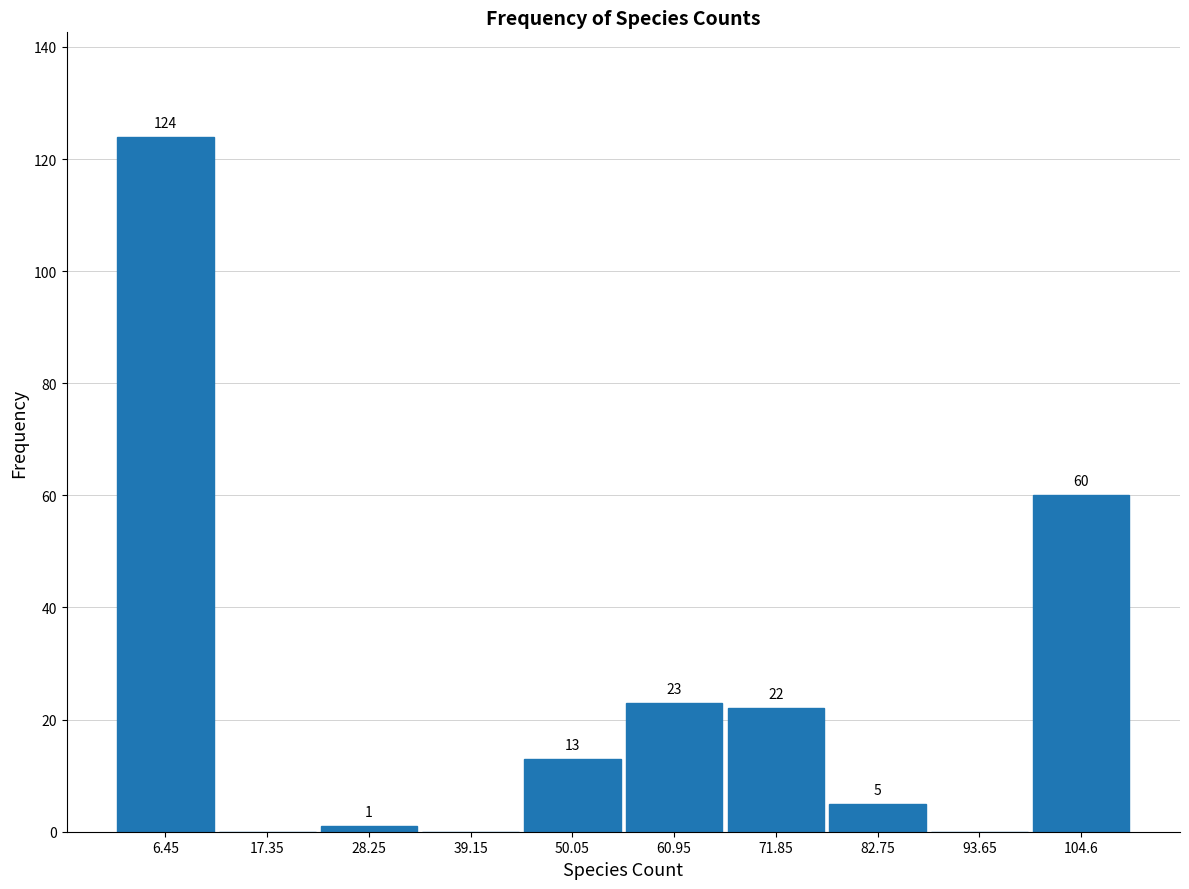

Which range on the x-axis has the tallest bar?

2 to 12